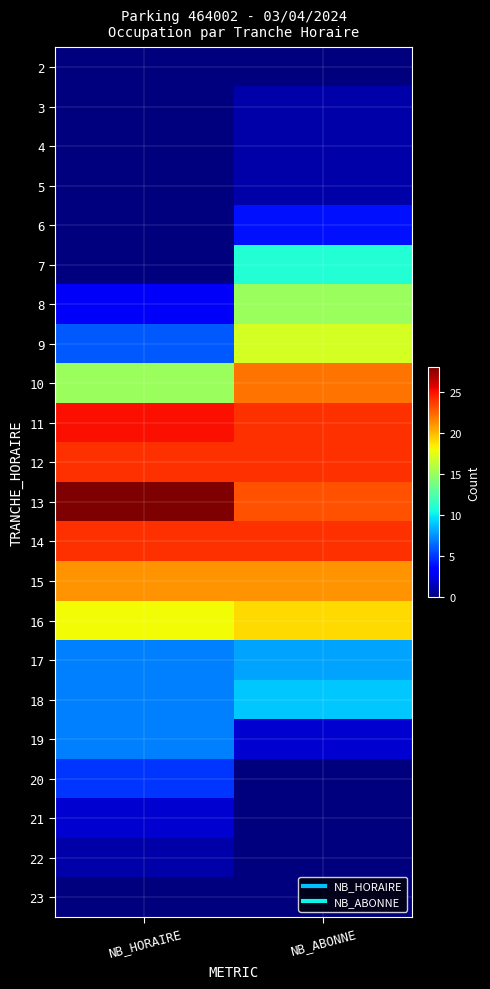

Which has a higher value, NB_HORAIRE or NB_ABONNE?

NB_HORAIRE